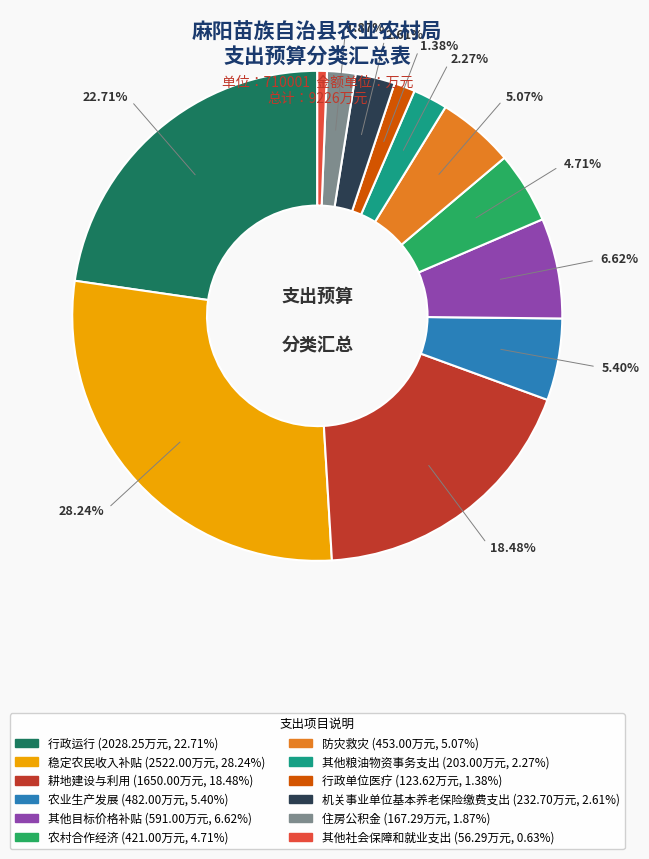

Is it true that 耕地建设与利用 is 18% of the pie?

True